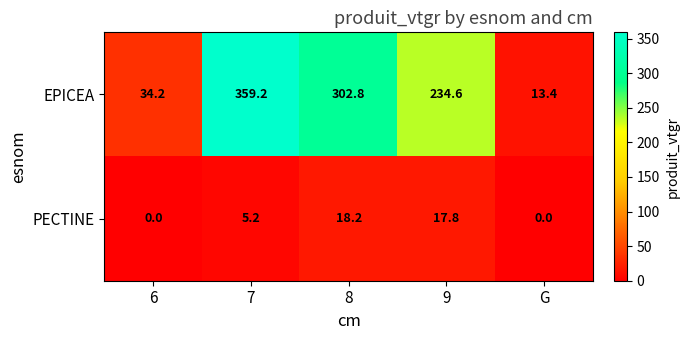

Reading right to left, extract all data points from this chart.

EPICEA: 13.4	234.6	302.8	359.2	34.2
PECTINE: 0.0	17.8	18.2	5.2	0.0